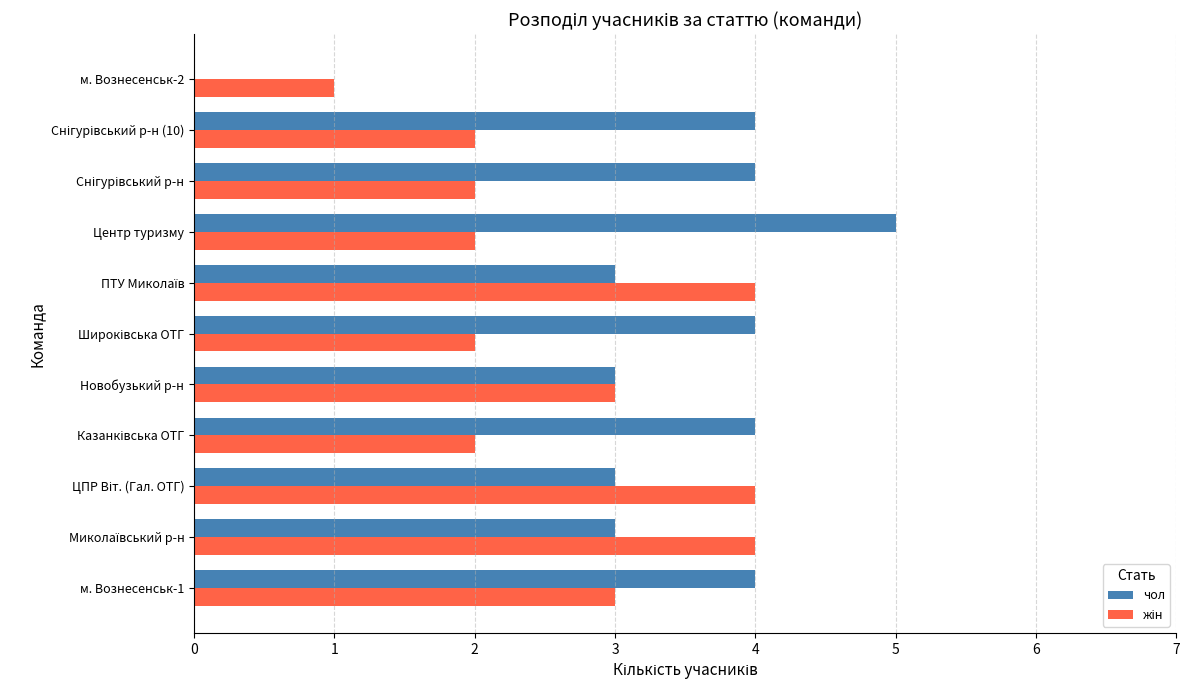

Count the number of data series in this chart.

2